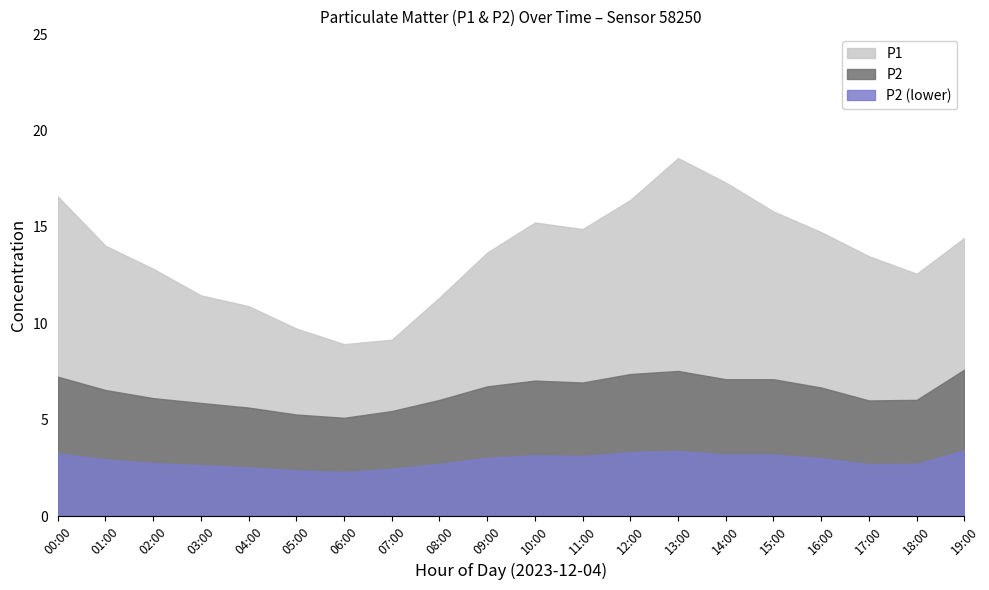

At which category is the sum across all series the highest?

13:00